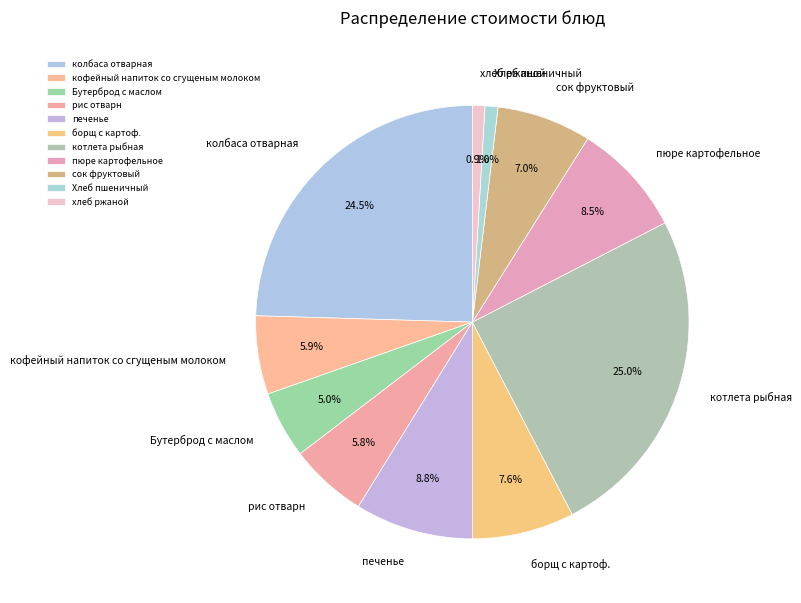

Is the sum of колбаса отварная and сок фруктовый greater than half?

No